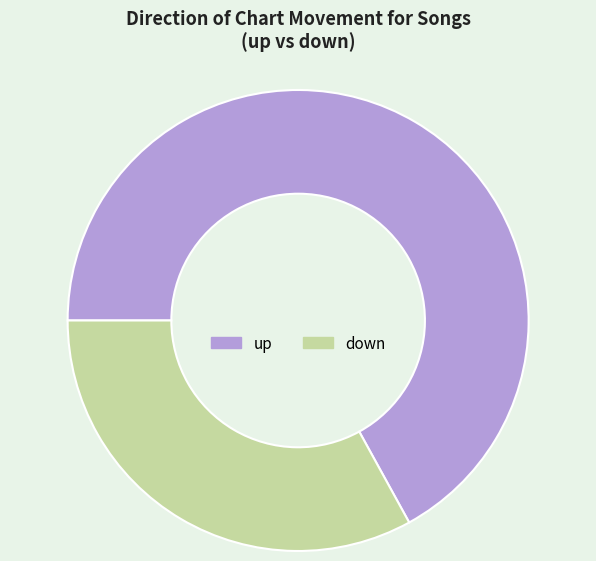

Which category accounts for the majority?

up